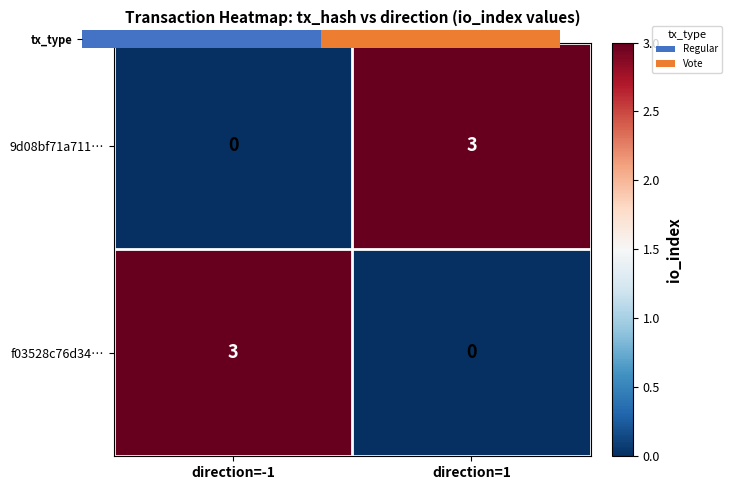

Which series has the largest total across all categories?

9d08bf71a711…